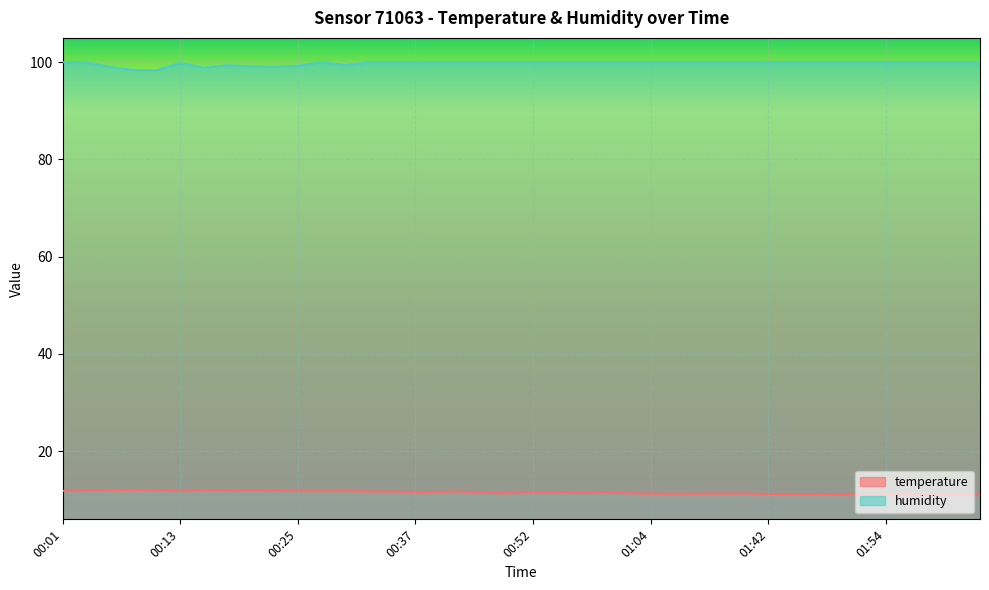

What is the difference between the maximum and minimum values in the temperature series?

1.1